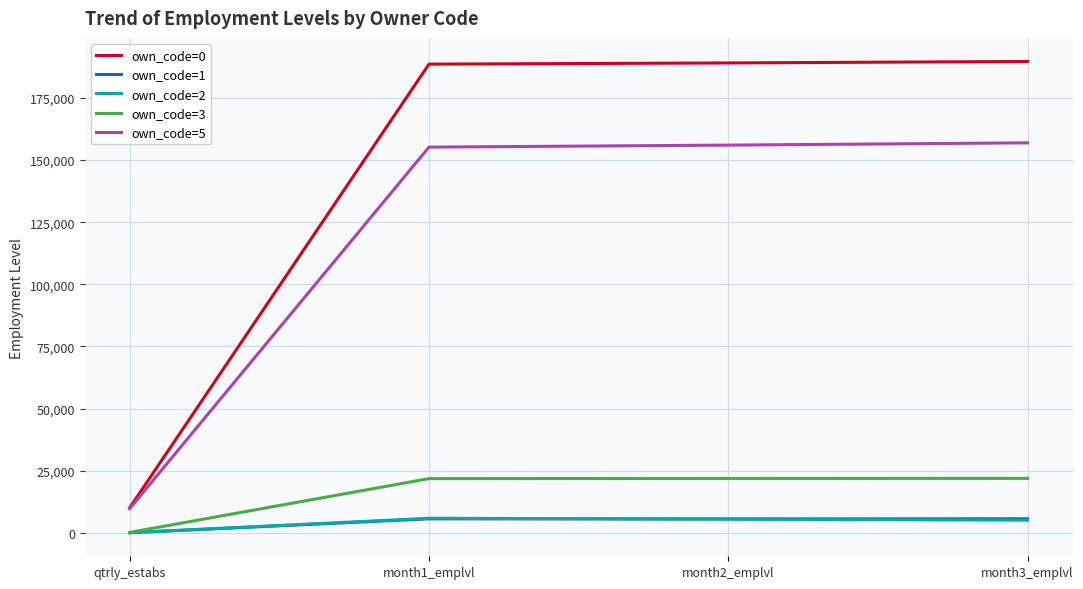

What is the sum of the own_code=3 values at month2_emplvl and qtrly_estabs?

22102